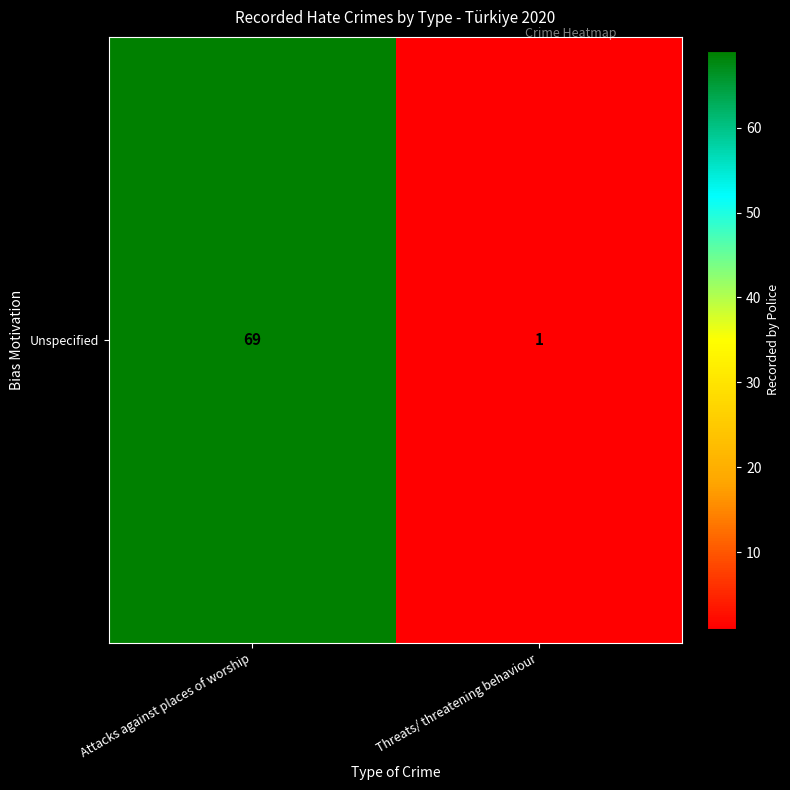

Reading left to right, transcribe all the data shown in this chart.

Attacks against places of worship=69	Threats/ threatening behaviour=1